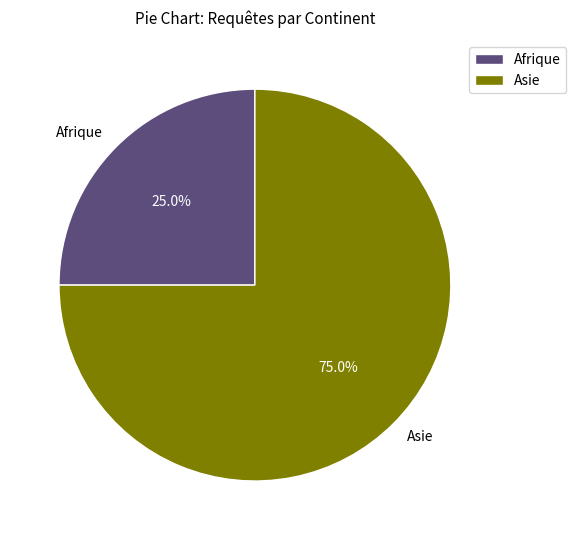

Which category has the smallest portion of the pie?

Afrique